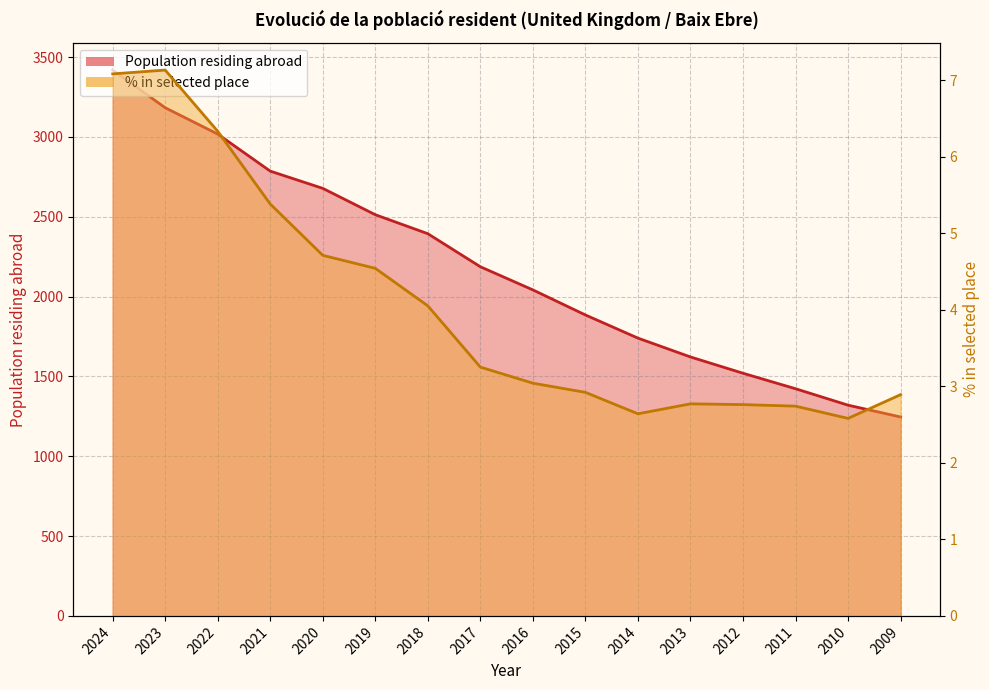

What is the total value across all series at 2020?

2682.7